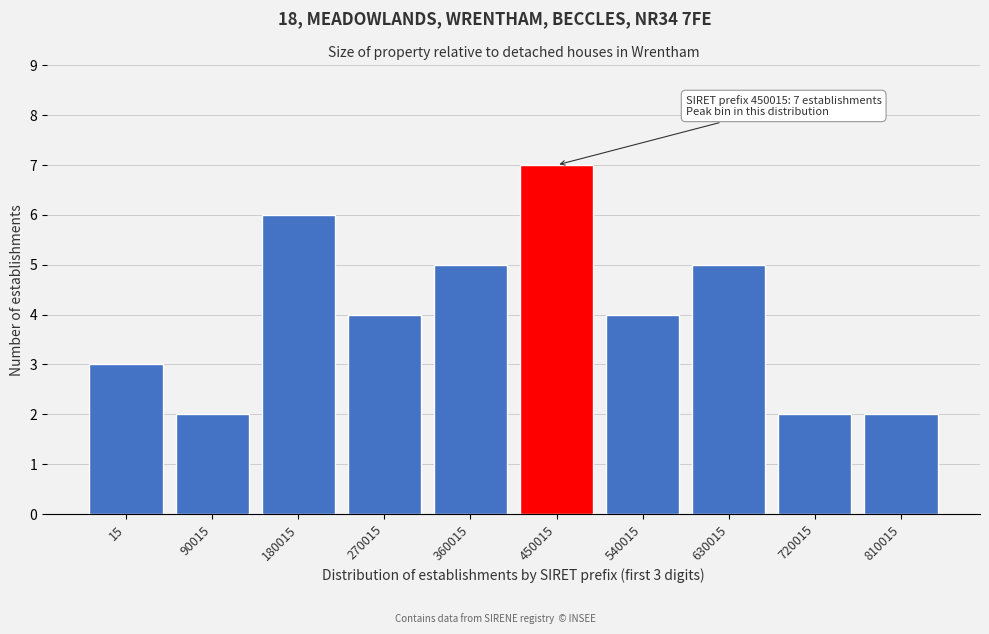

Reading left to right, transcribe all the data shown in this chart.

3	2	6	4	5	7	4	5	2	2